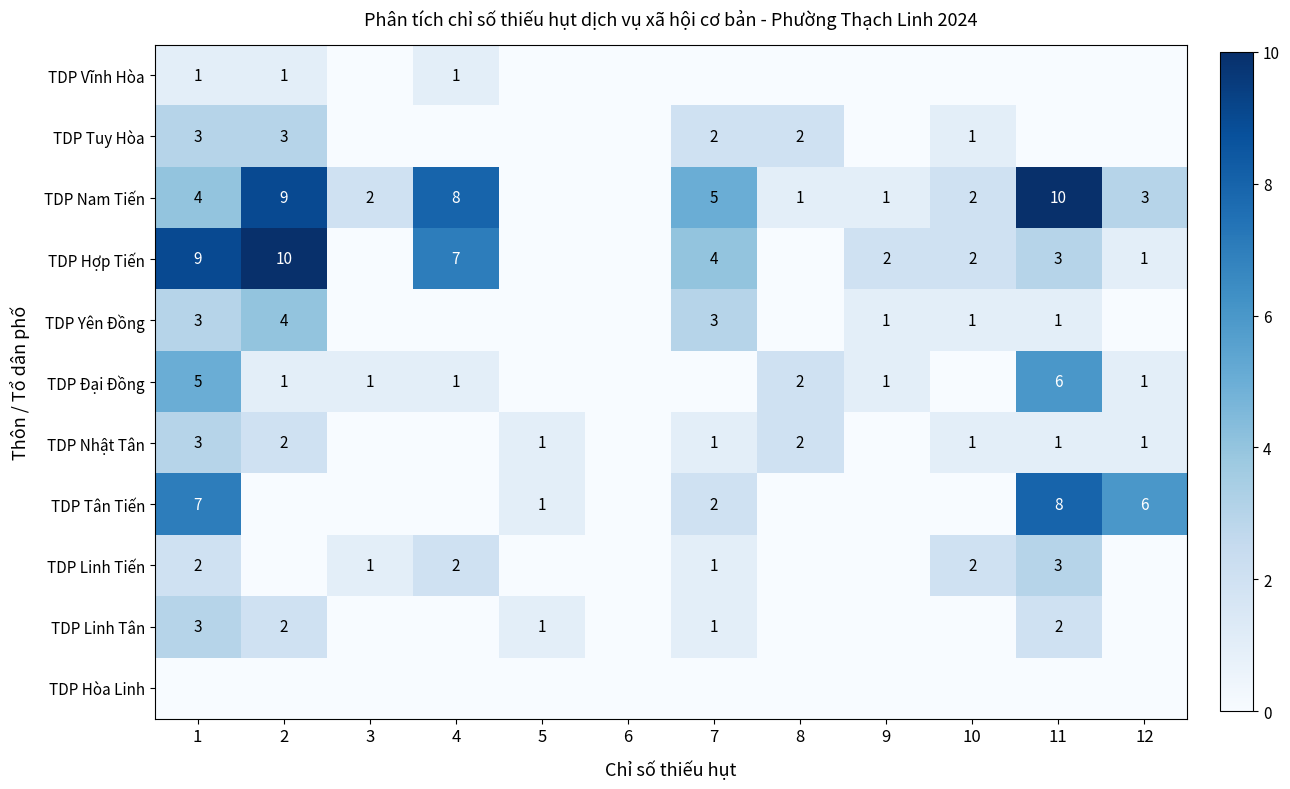

True or false: TDP Nam Tiến has a value of 3 at 3.

False